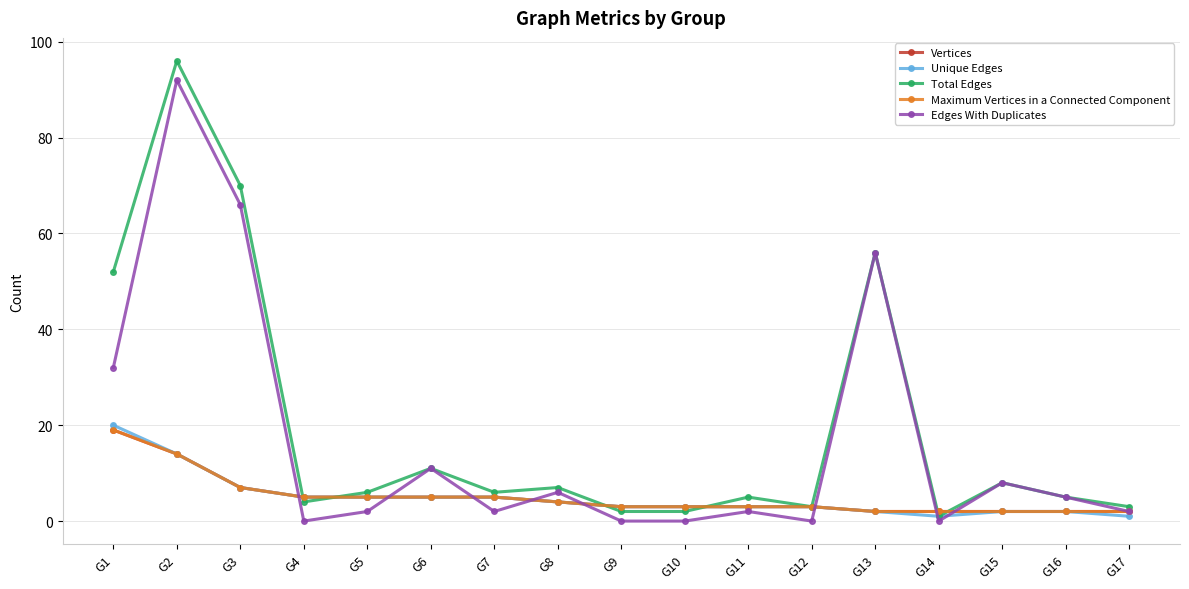

At which category does the chart reach its peak across all series?

G2